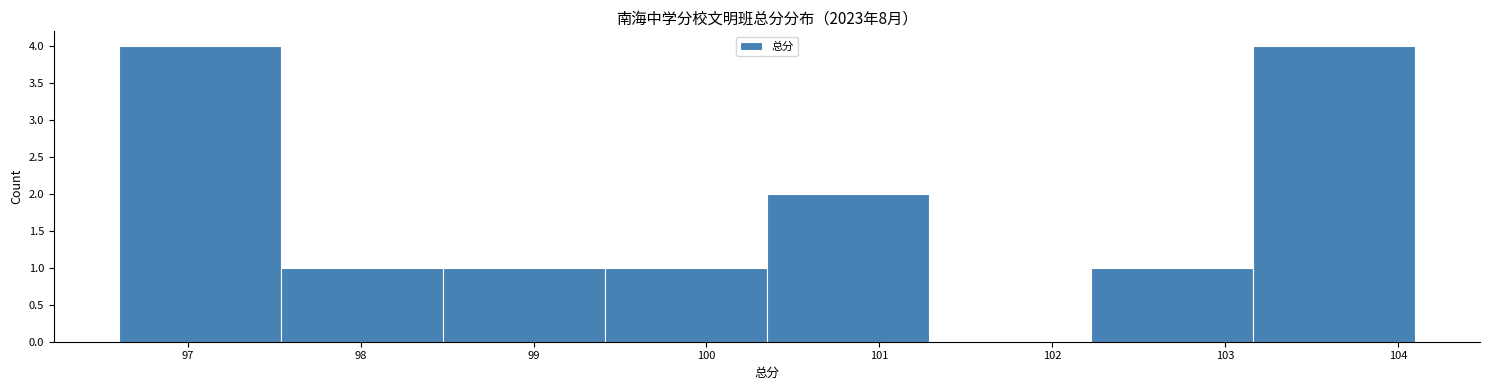

Reading left to right, transcribe this chart: for each bar, give the range it covers on the x-axis and its height. Neither the bar edges nor the heights are printed on the chart, so give them approximately, as read against the axes.

96.6 to 97.5: 4
97.5 to 98.5: 1
98.5 to 99.4: 1
99.4 to 100.4: 1
100.4 to 101.3: 2
101.3 to 102.2: 0
102.2 to 103.2: 1
103.2 to 104.1: 4